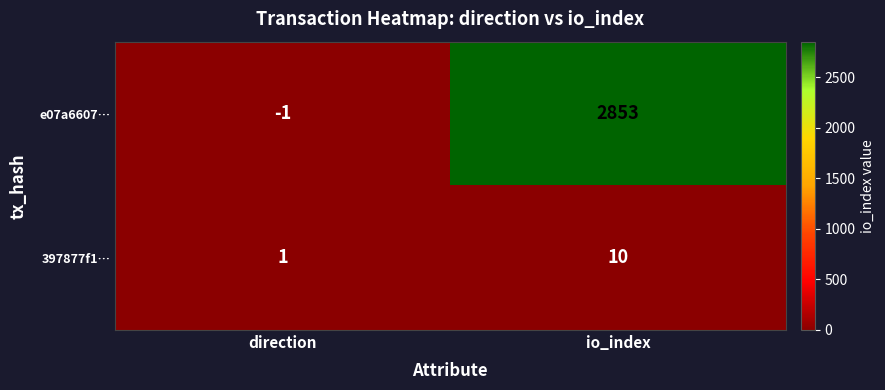

Where is 397877f1… nearest to the value 5?

direction